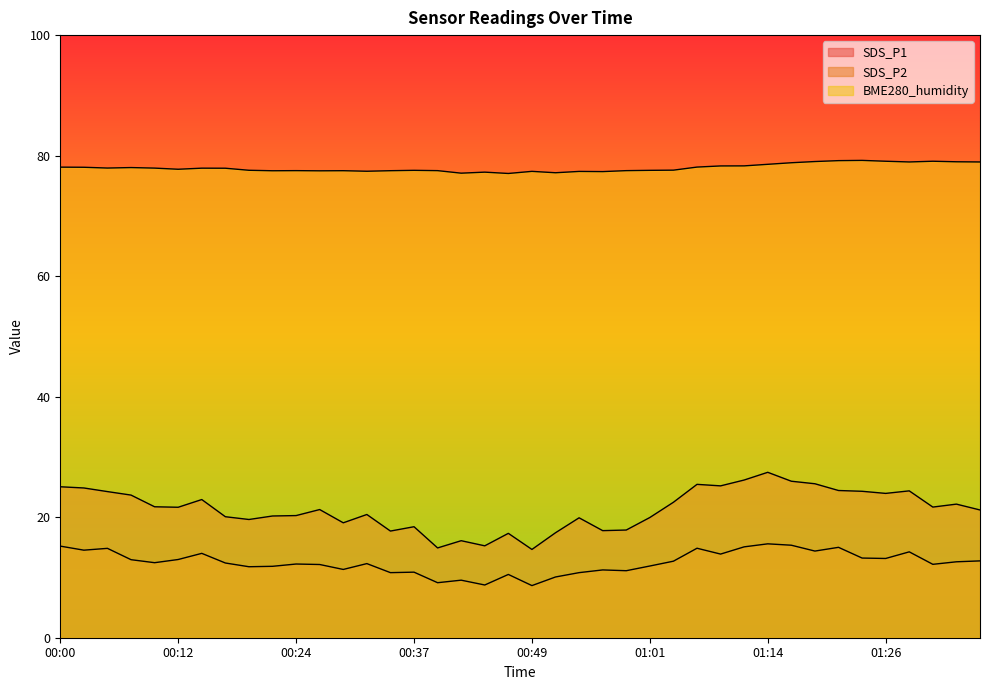

How many interior local valleys does the SDS_P1 series have?

11